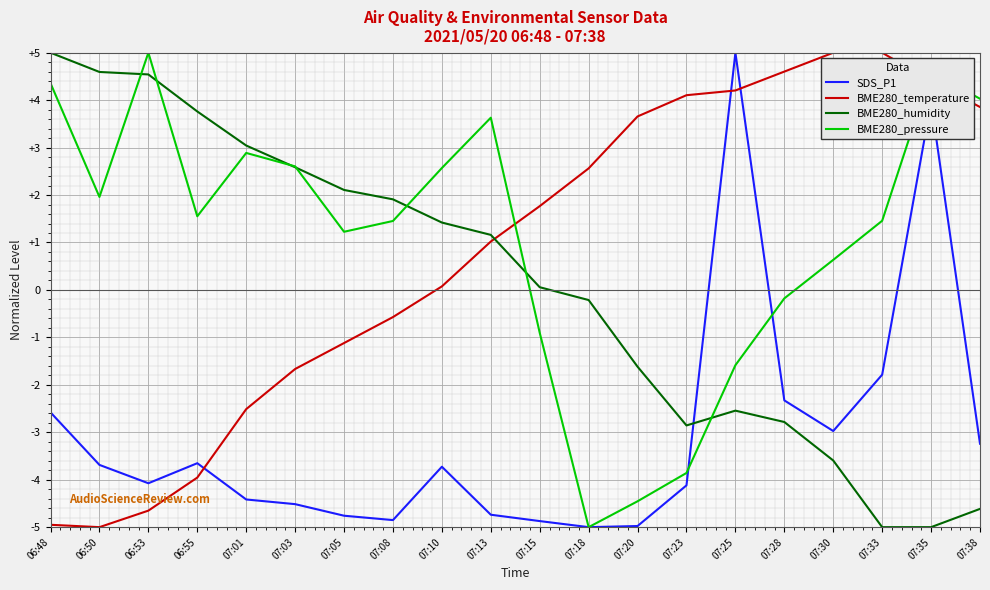

What position from the right is 07:13?

11